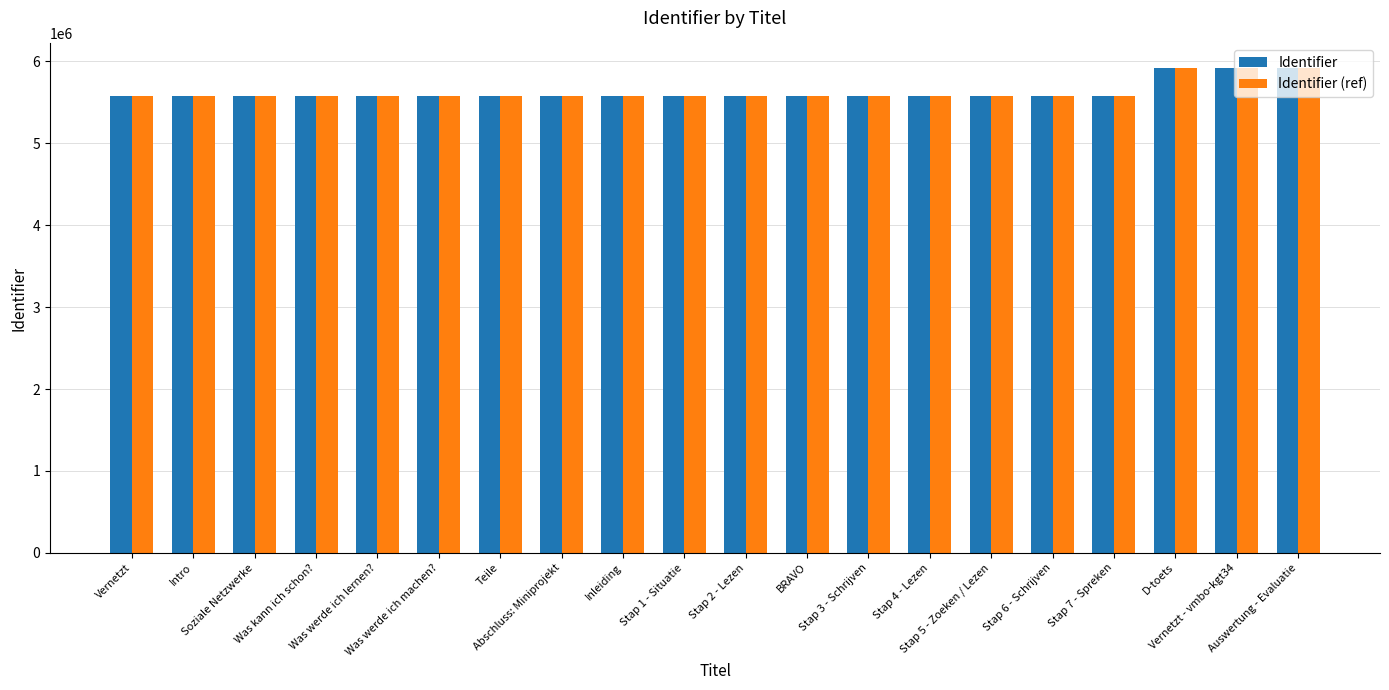

What is the sum of all Identifier values?

112569469